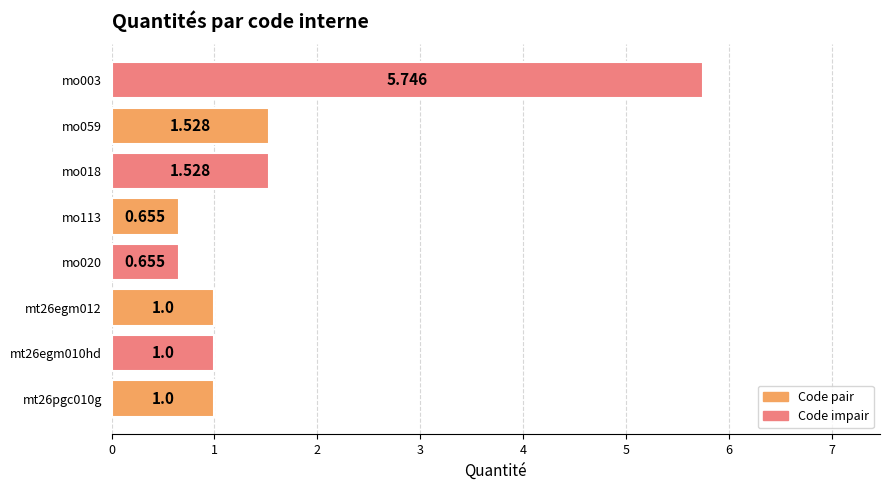

What is the average value?

1.6